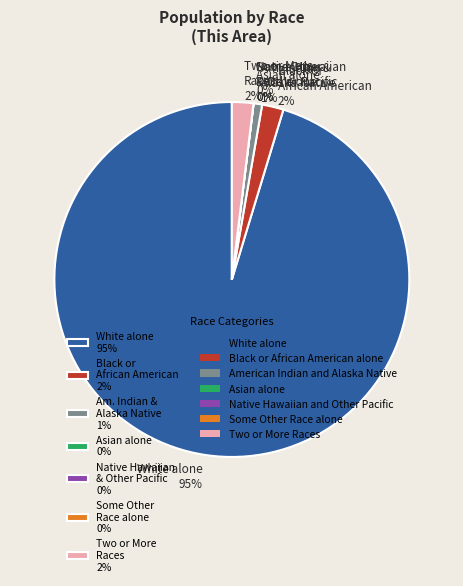

Rank the categories by value from highest to lowest.

White alone, Black or African American alone, Two or More Races, American Indian and Alaska Native, Asian alone, Native Hawaiian and Other Pacific, Some Other Race alone